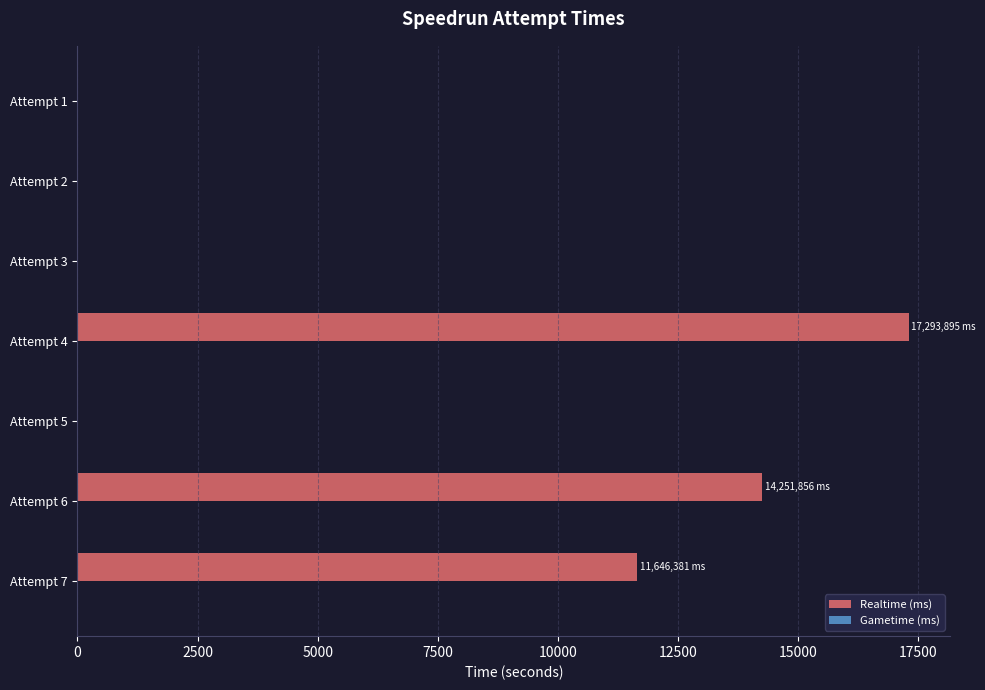

Count the number of categories in the chart.

7